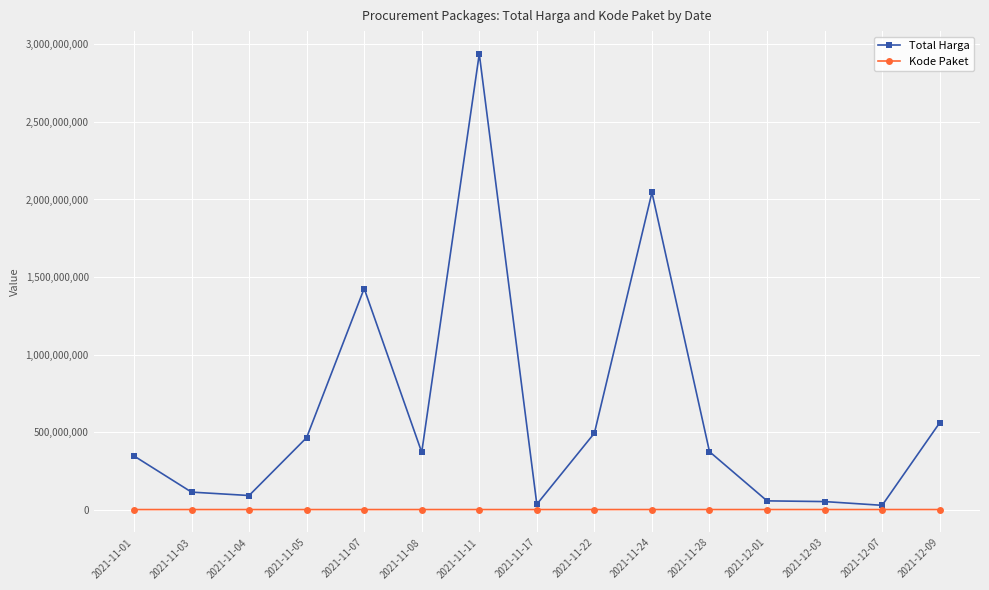

How many data points does each series have?

15